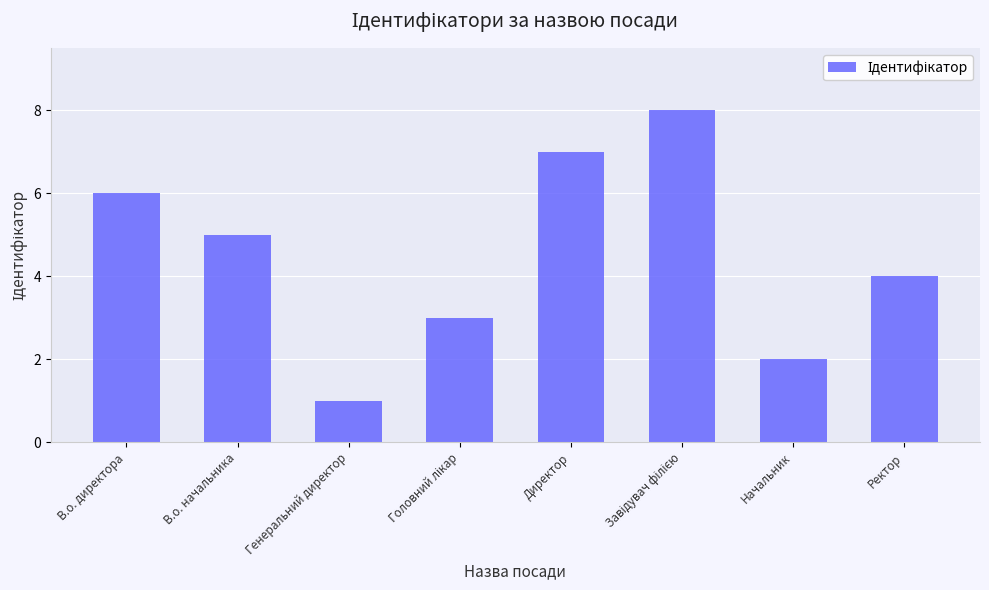

The value at Директор is 4. True or false?

False